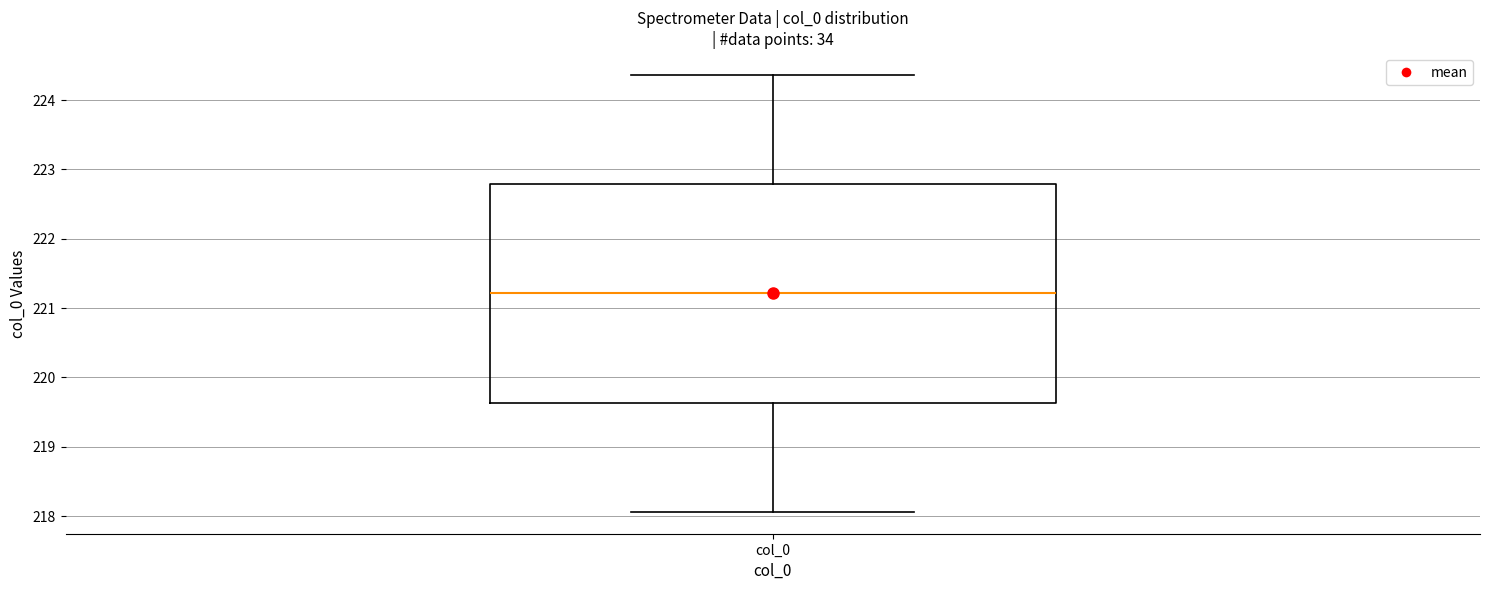

Read this box plot against the y-axis: the position of the median line, the range covered by the box, and the ends of both whiskers. The values are not printed on the chart, so give them approximately, as read against the axis.

median 221.2, box 219.6 to 222.8, whiskers 218.1 to 224.4